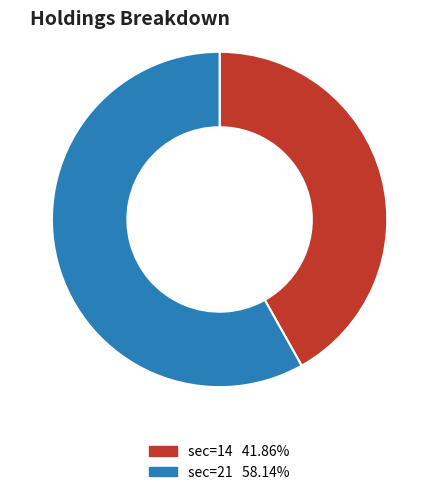

Is the sum of sec=14 41.86% and sec=21 58.14% greater than half?

Yes